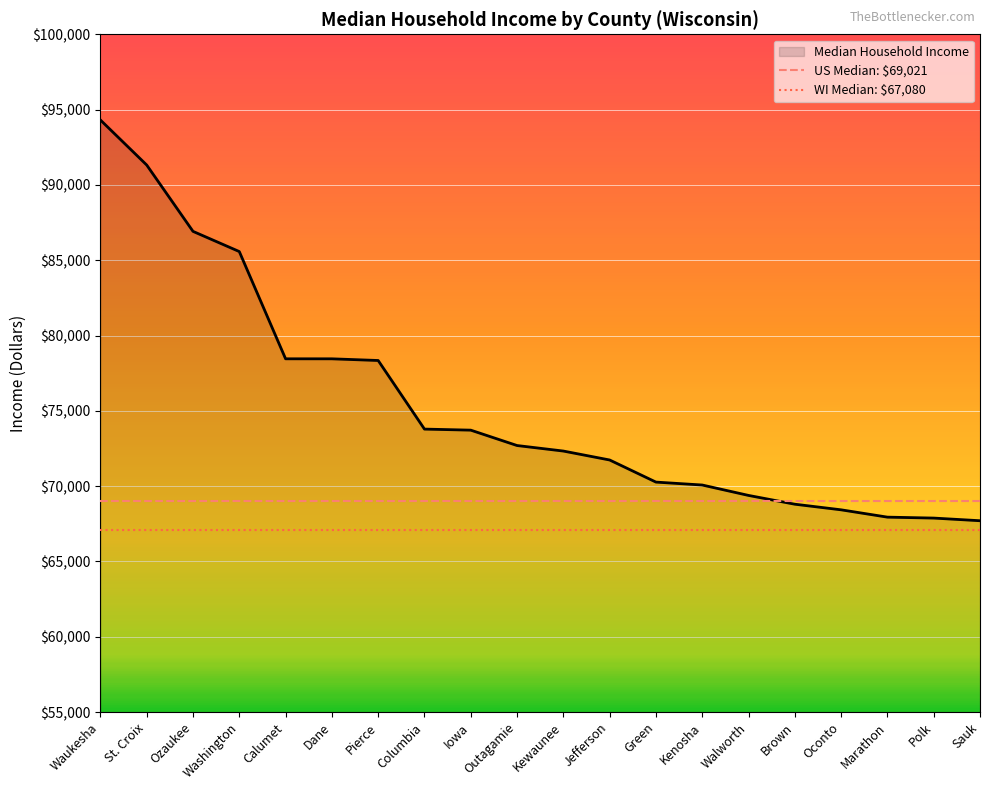

Is it true that the value at Waukesha is 168343?

False